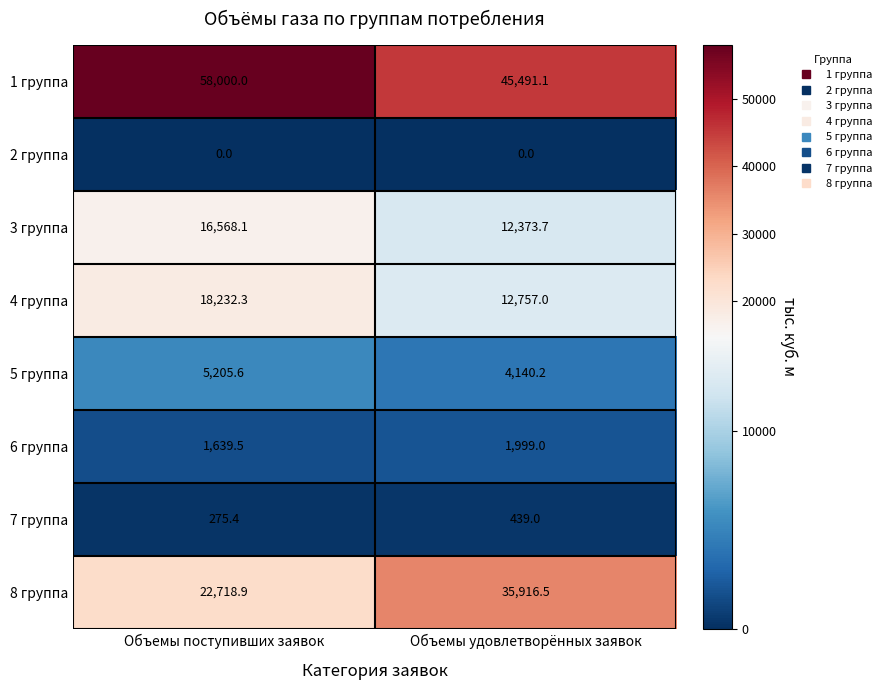

Which series has the widest spread of values?

8 группа